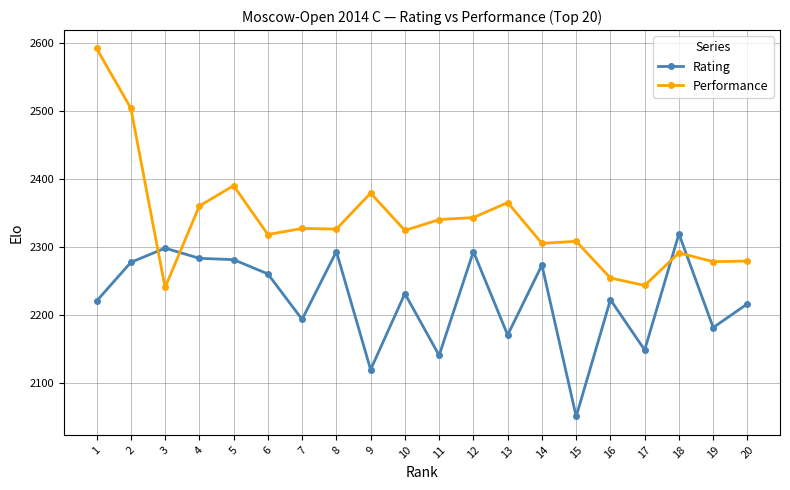

Between which two adjacent categories do Rating and Performance first intersect?

2 and 3